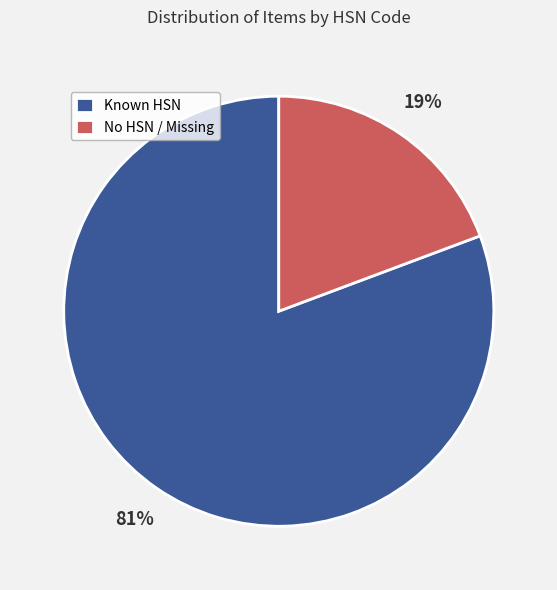

Does any single category account for the majority?

Yes